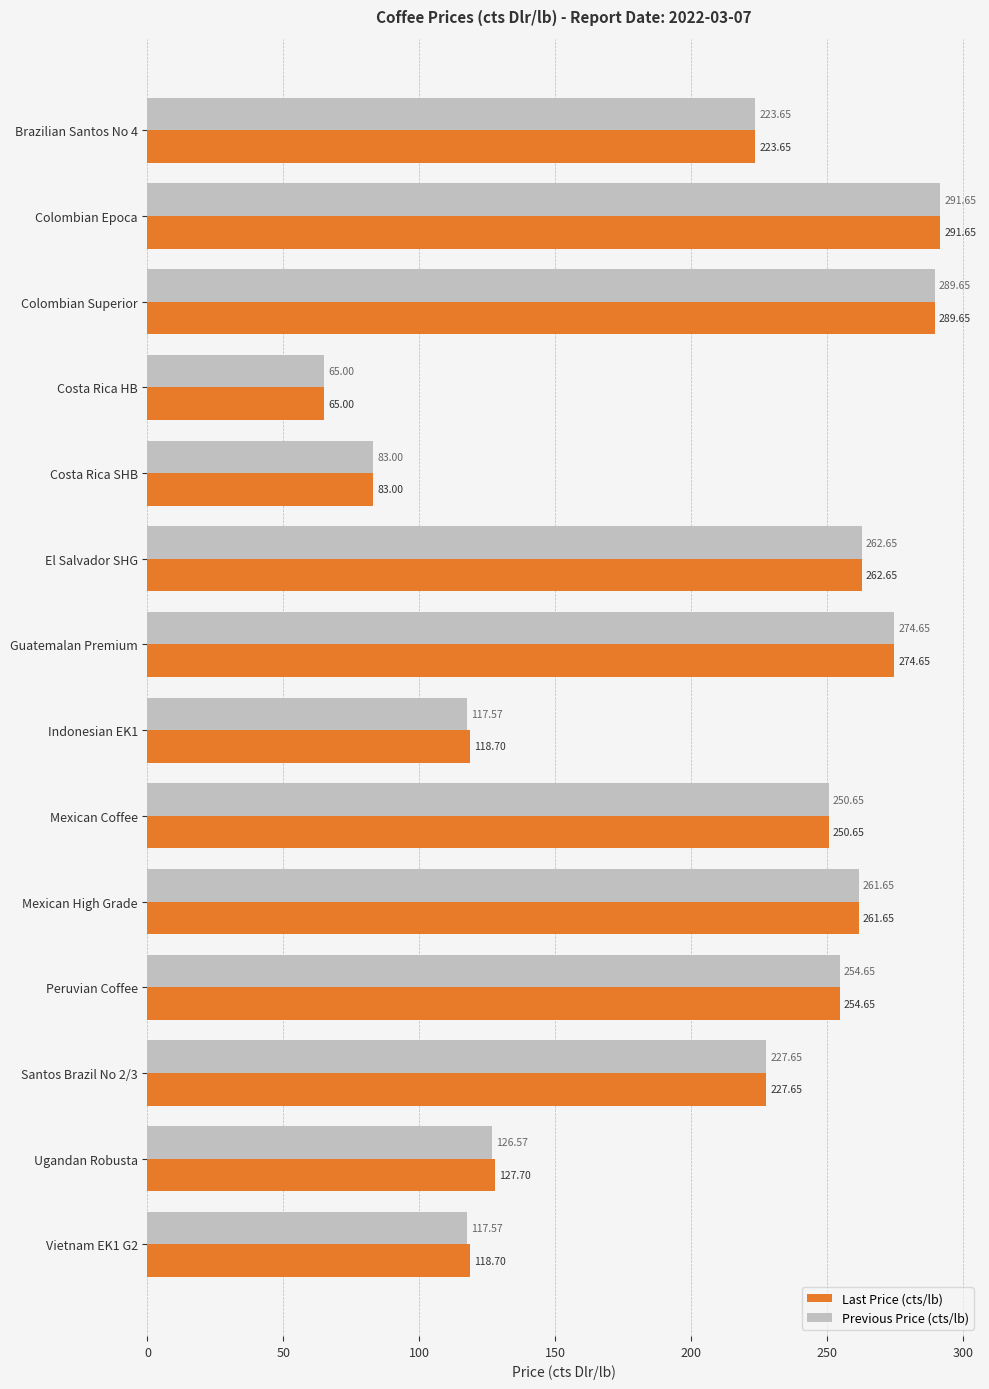

What is the average value of the Last Price (cts/lb) series?

203.6